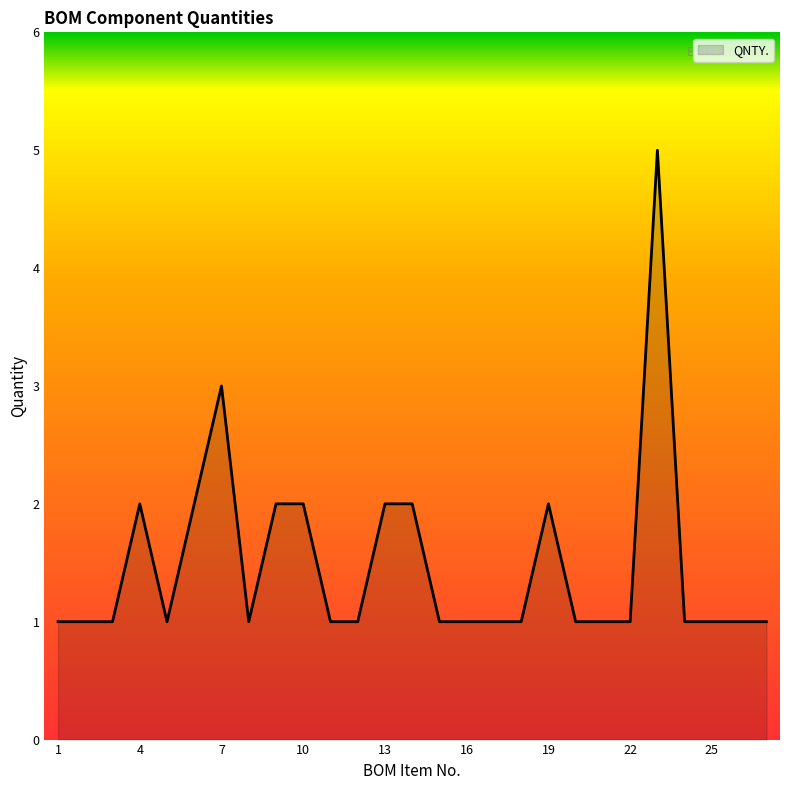

What is the greatest value displayed?

5